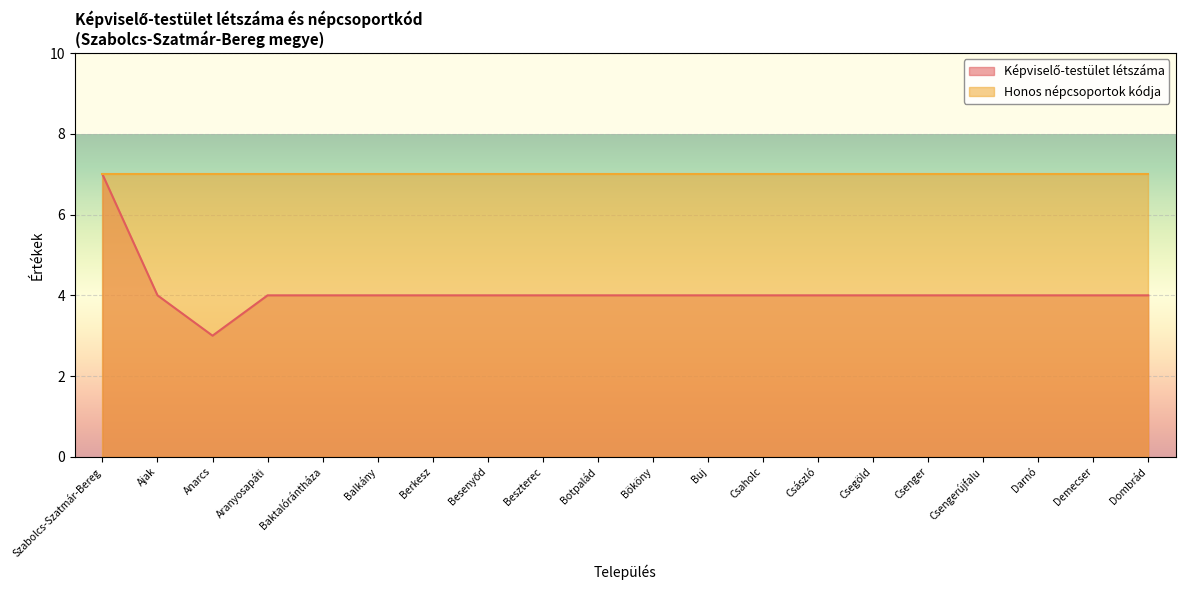

At which category does the data reach its first local valley?

Anarcs